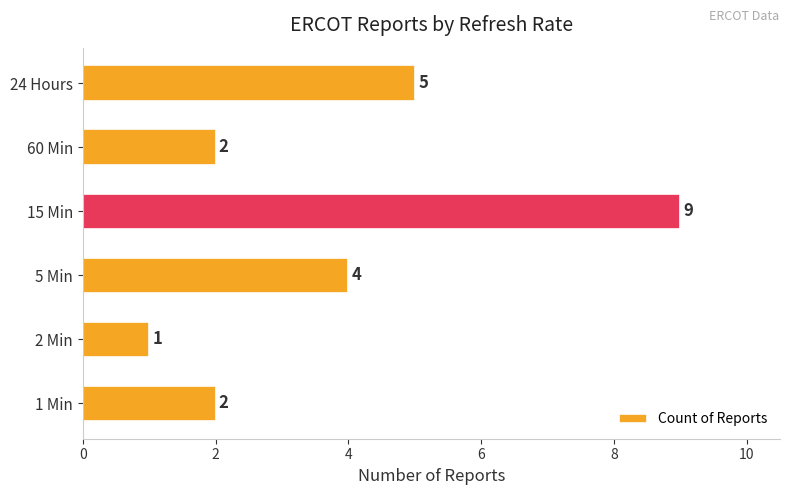

Count the values in the range 2 to 5.

4